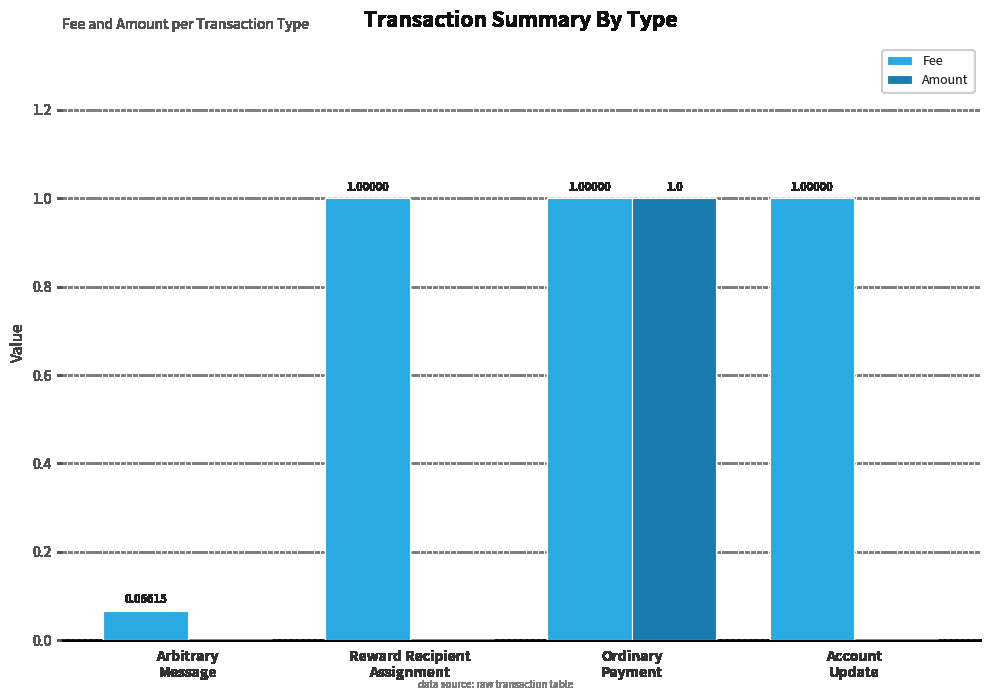

What is the sum of all Fee values?

3.1